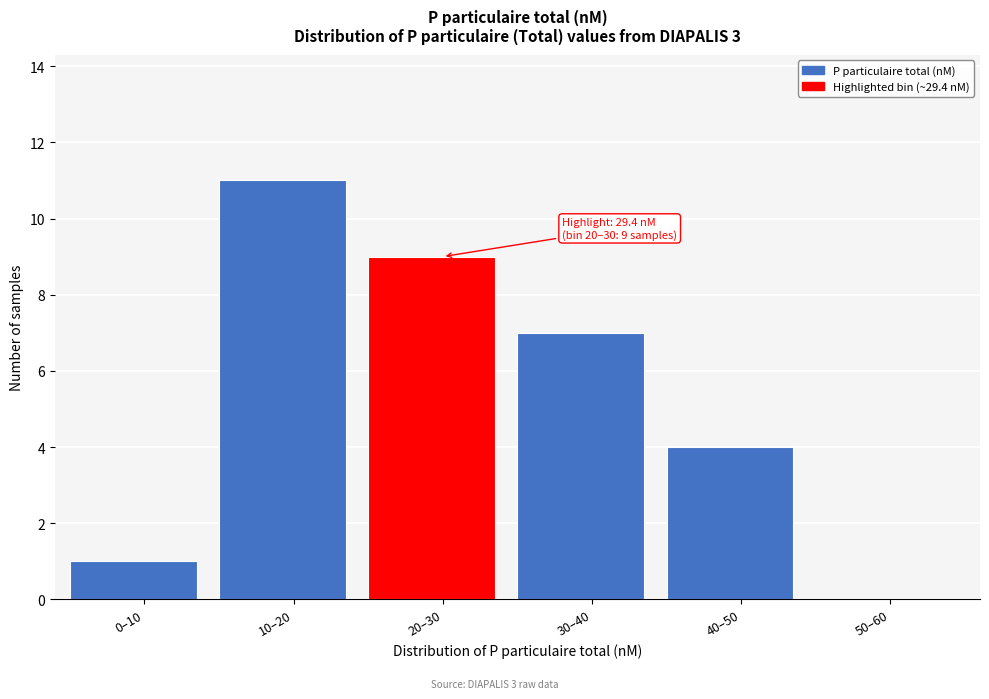

Reading right to left, list all the values displayed in this chart.

50–60=0	40–50=4	30–40=7	20–30=9	10–20=11	0–10=1